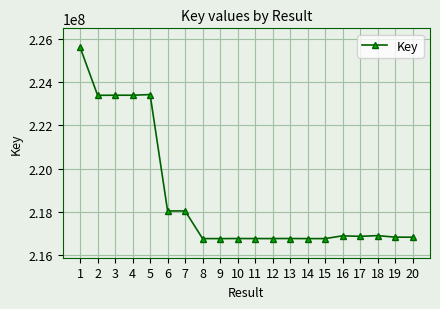

What is the sum of the values at 3 and 1?

448982202